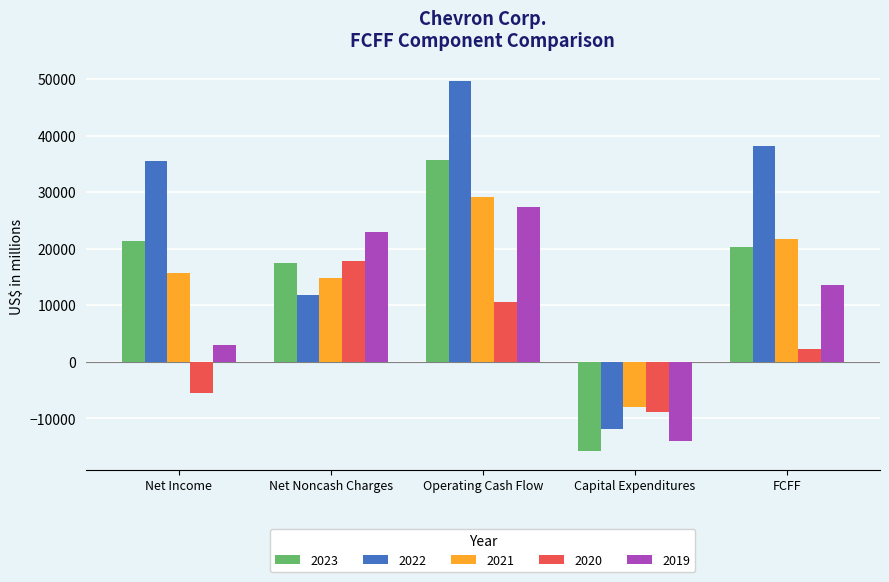

What is the sum of the 2021 values at Capital Expenditures and Net Noncash Charges?

6803